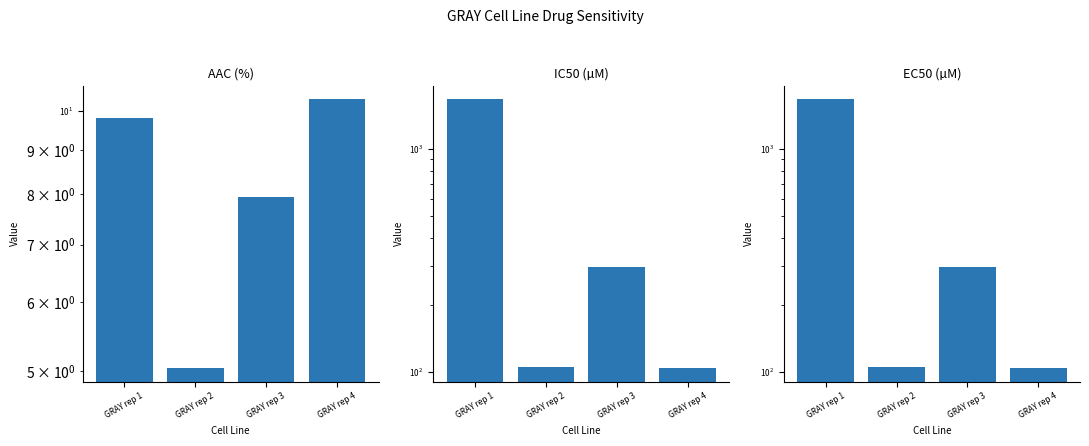

Which series has the largest range (max minus min)?

IC50 (µM)